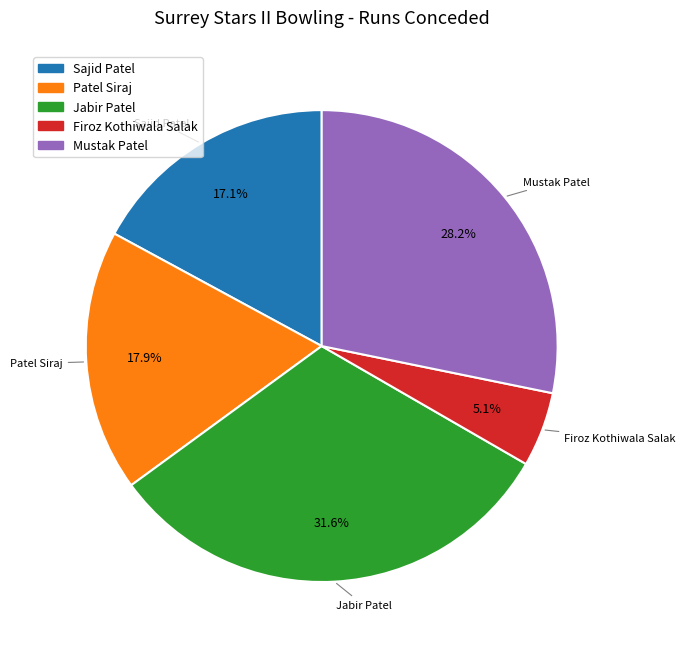

Between Mustak Patel and Firoz Kothiwala Salak, which is larger?

Mustak Patel